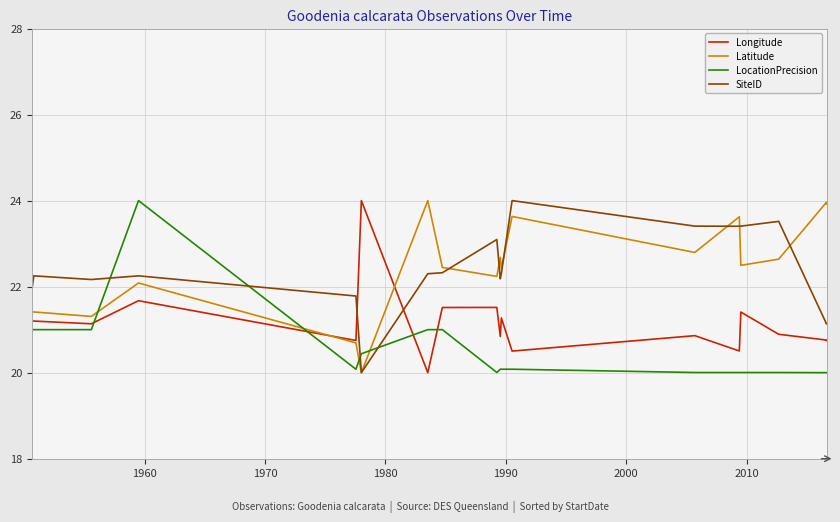

Rank the series by their maximum value, from highest to lowest.

SiteID, LocationPrecision, Longitude, Latitude